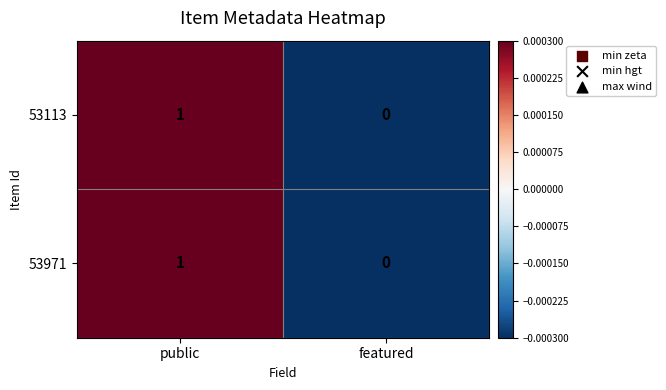

How many series are shown in this chart?

2